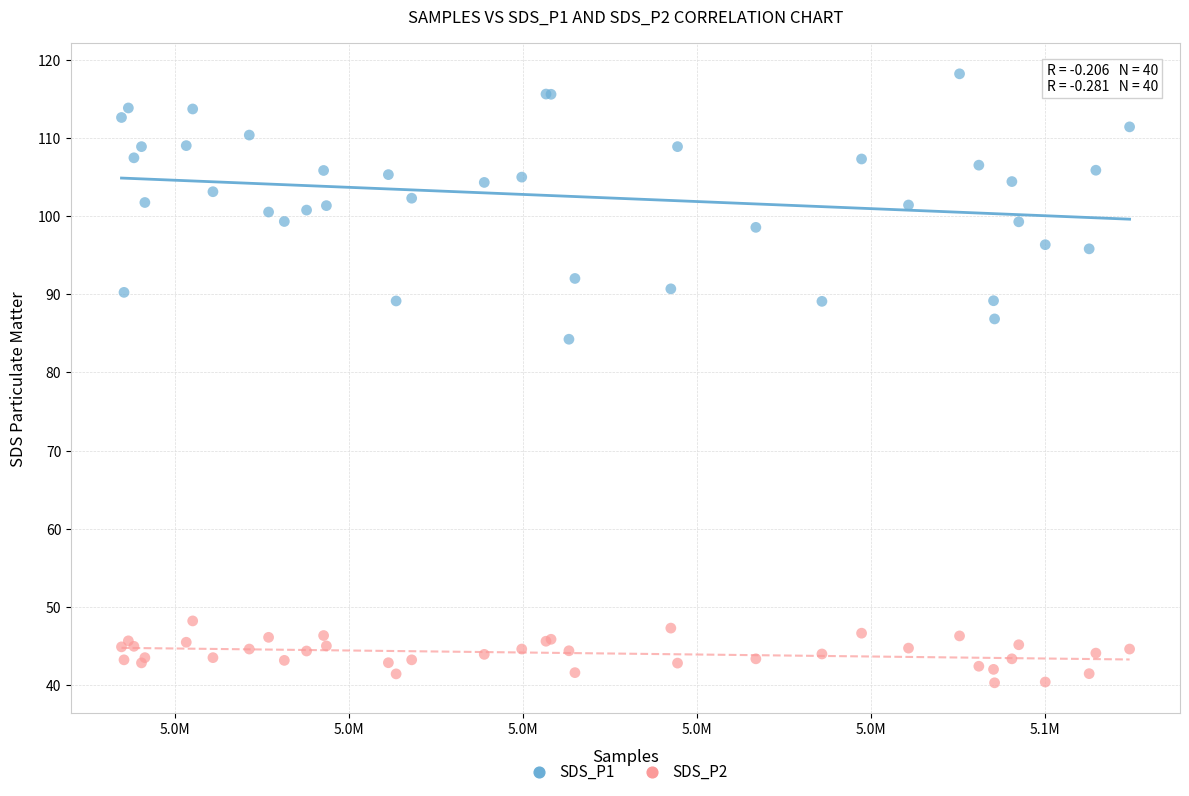

What are all the series names shown in the legend?

SDS_P1, SDS_P2